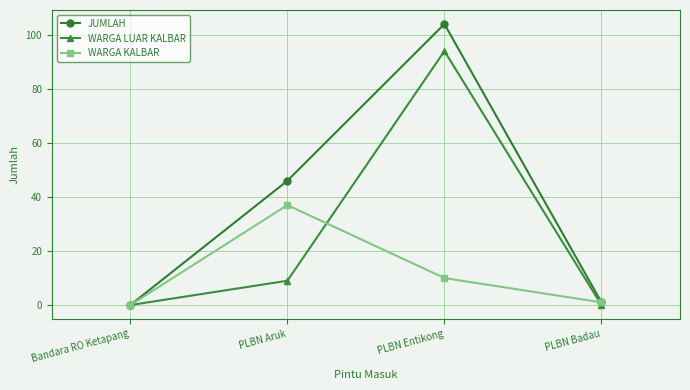

Reading left to right, list all the values displayed in this chart.

JUMLAH: Bandara RO Ketapang=0	PLBN Aruk=46	PLBN Entikong=104	PLBN Badau=1
WARGA LUAR KALBAR: Bandara RO Ketapang=0	PLBN Aruk=9	PLBN Entikong=94	PLBN Badau=0
WARGA KALBAR: Bandara RO Ketapang=0	PLBN Aruk=37	PLBN Entikong=10	PLBN Badau=1